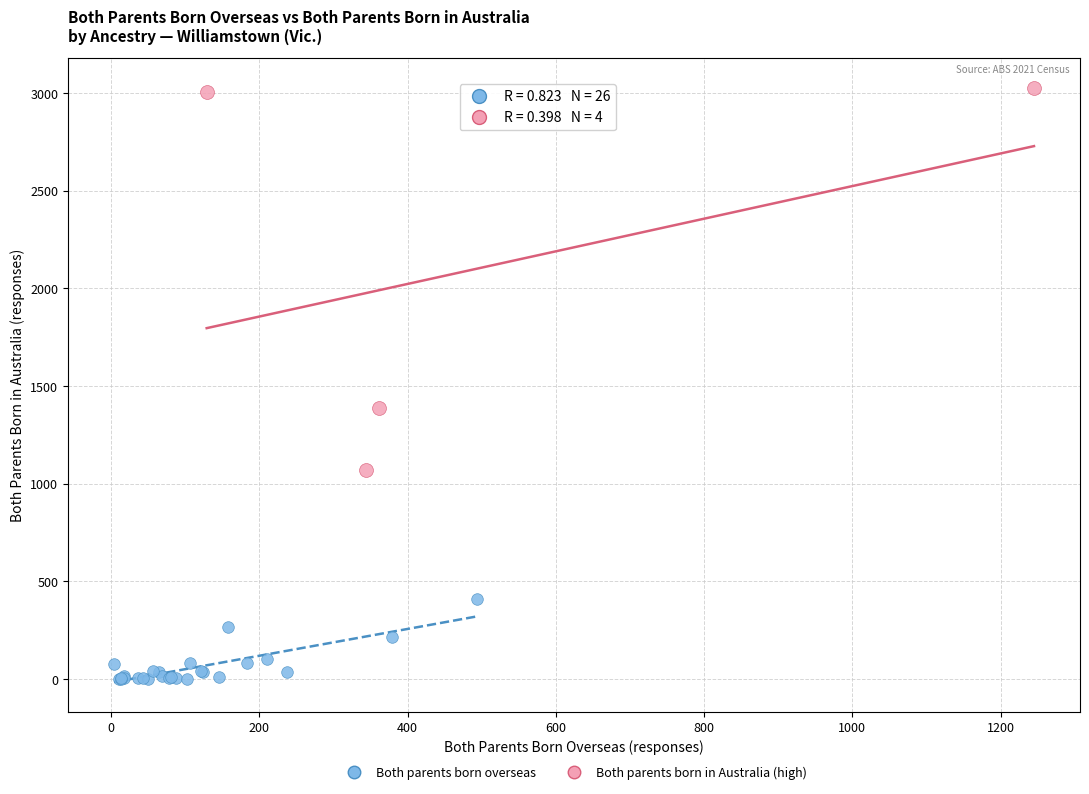

Which series contains the highest Y value?

Both parents born in Australia (high)